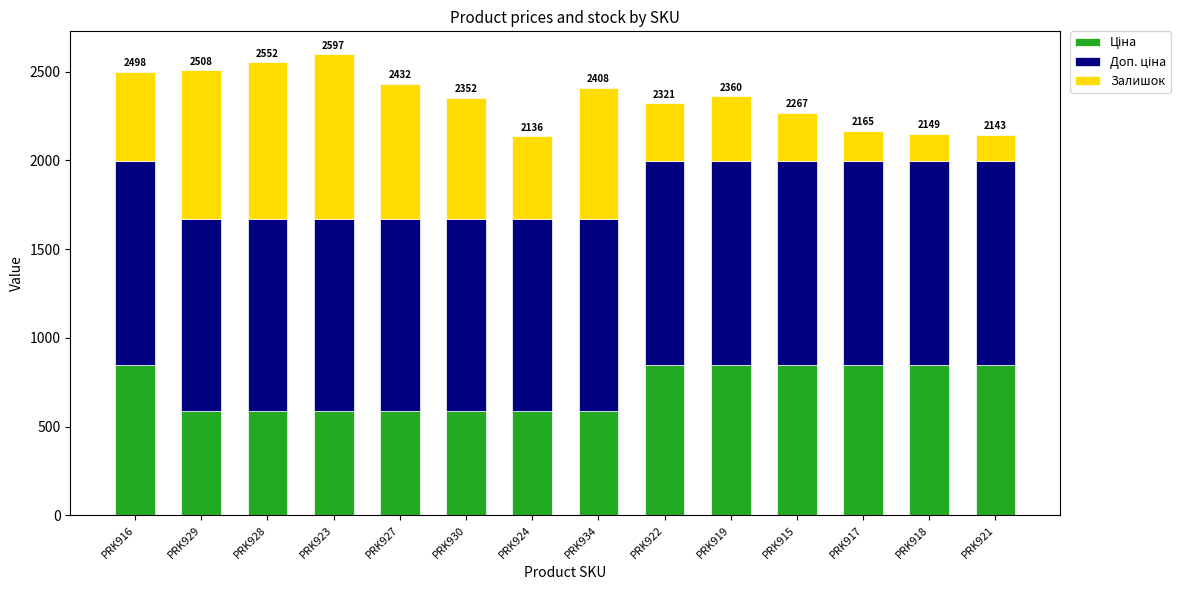

What is the total value across all series at PRK923?

2596.6